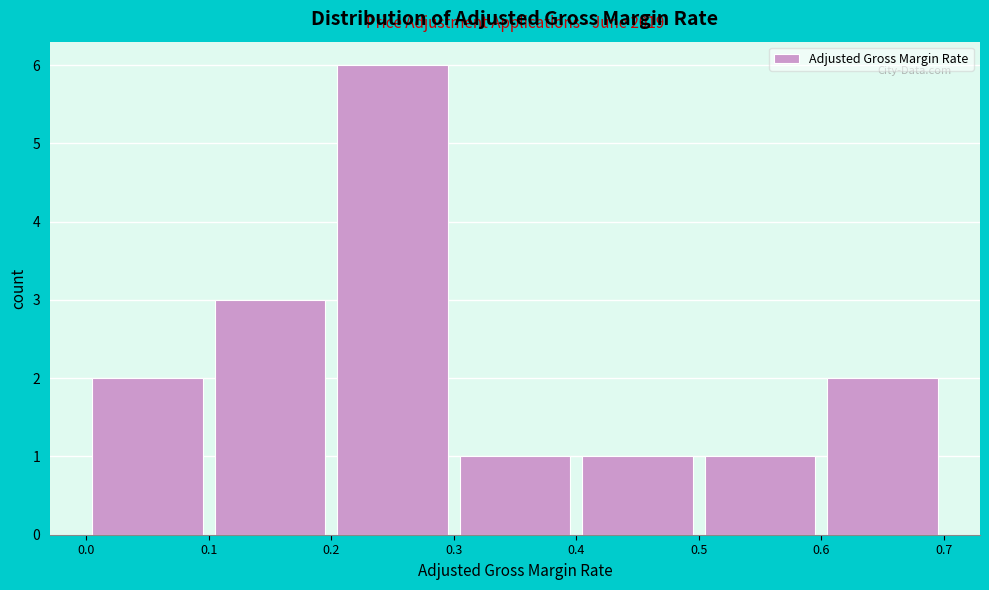

Over which range of the x-axis is the bar tallest?

0.2 to 0.3